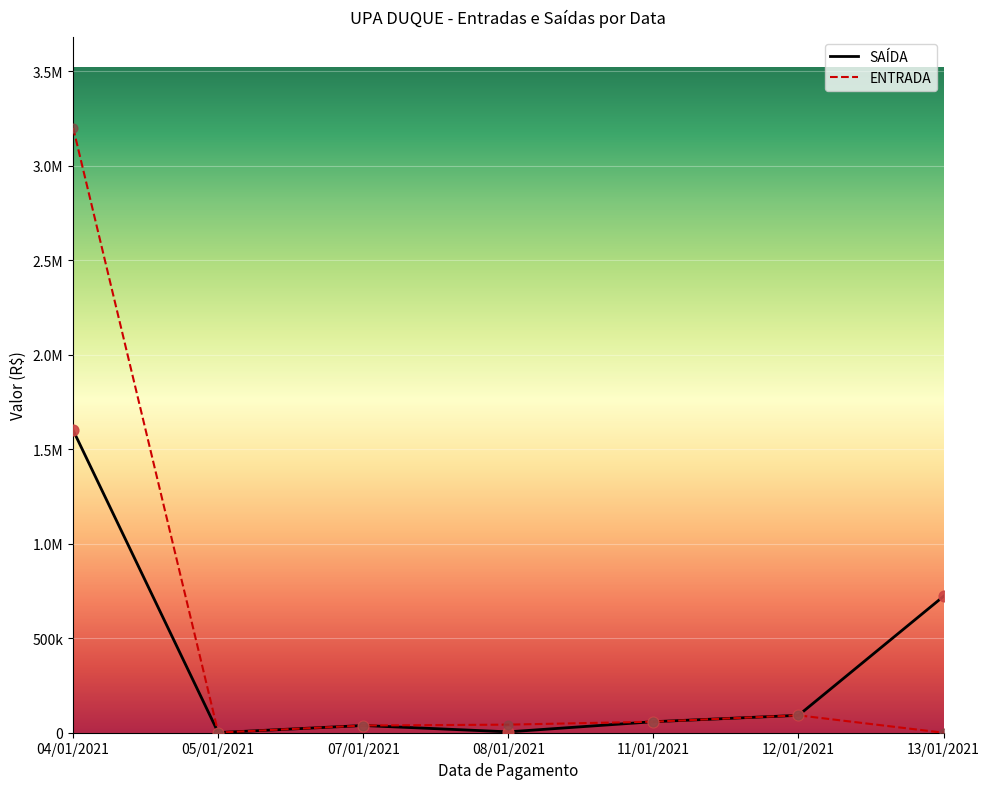

What is the change in value from 05/01/2021 to 08/01/2021?

+3944.2